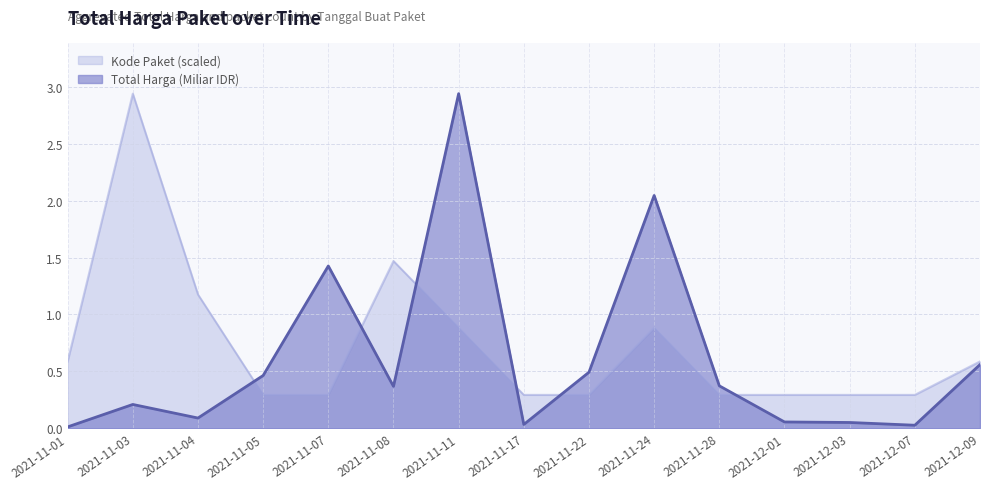

Where is the first local minimum?

2021-11-04